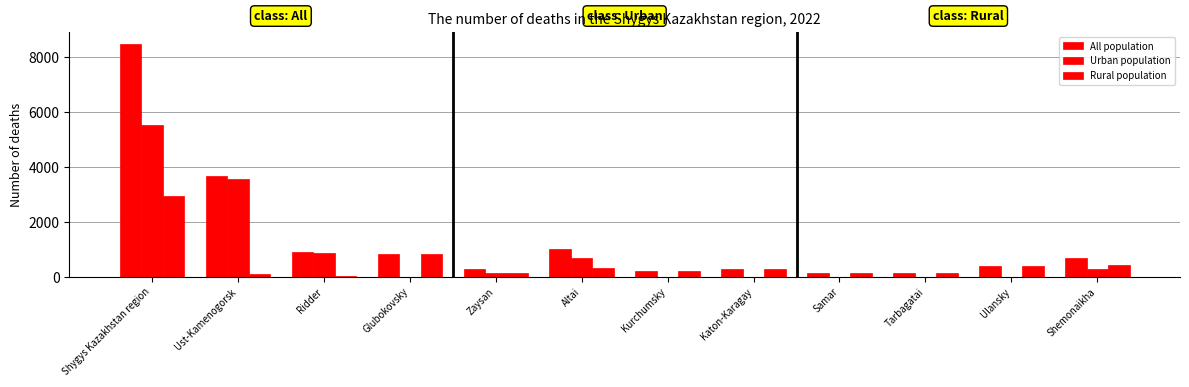

What is the label of the 2nd bar from the right?

Ulansky